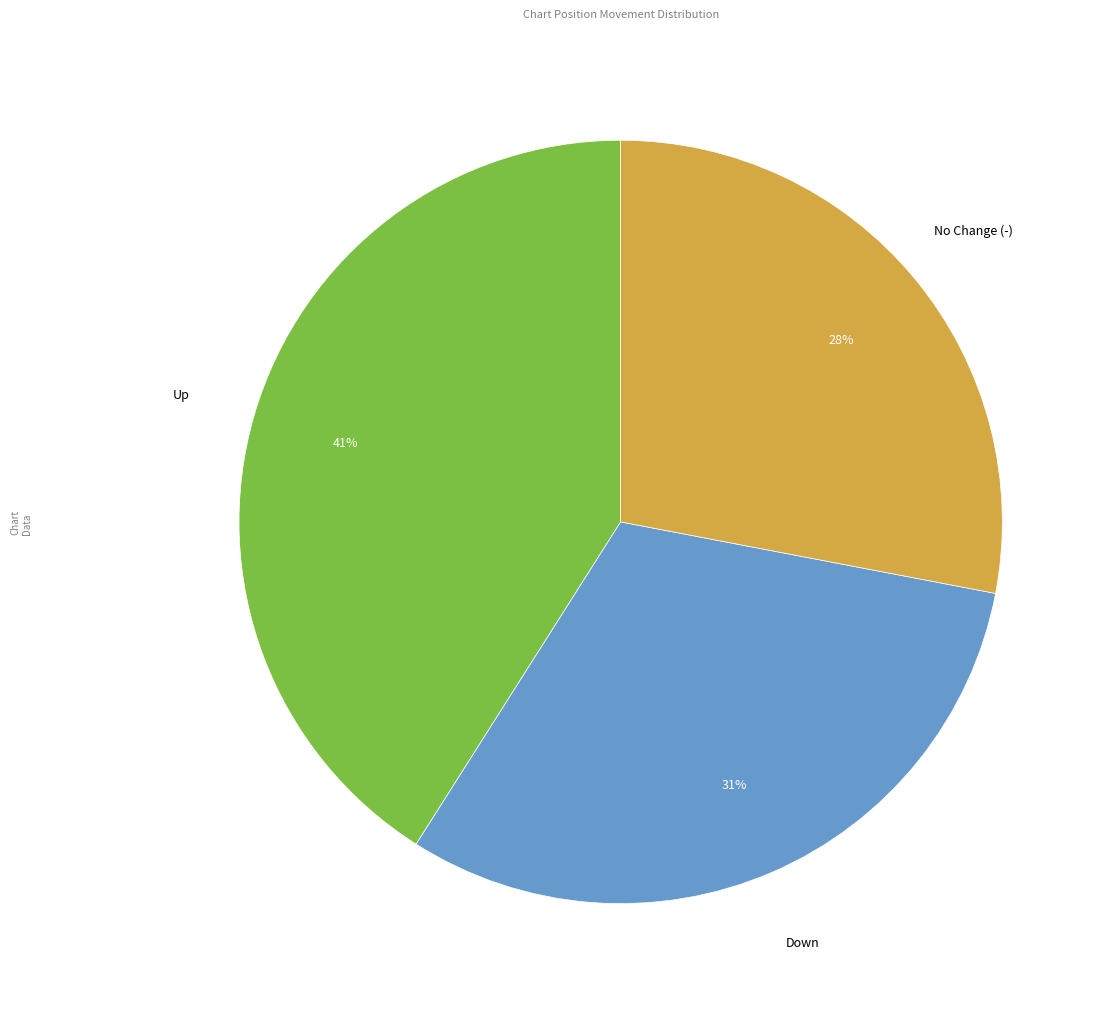

To the nearest percent, what is the average slice percentage?

33%